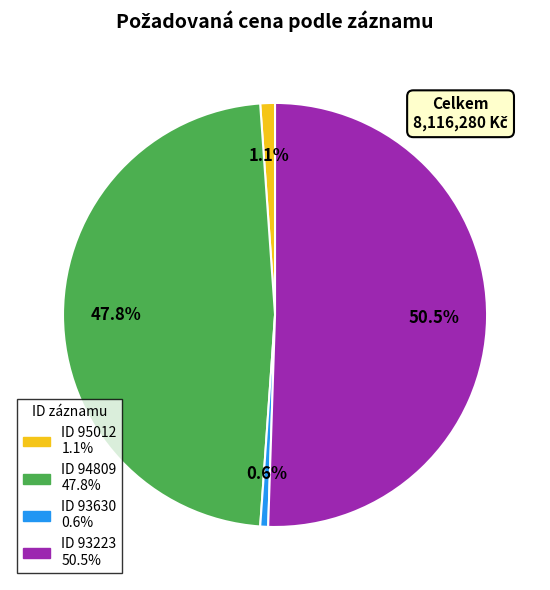

To the nearest percent, what is the average slice percentage?

25%